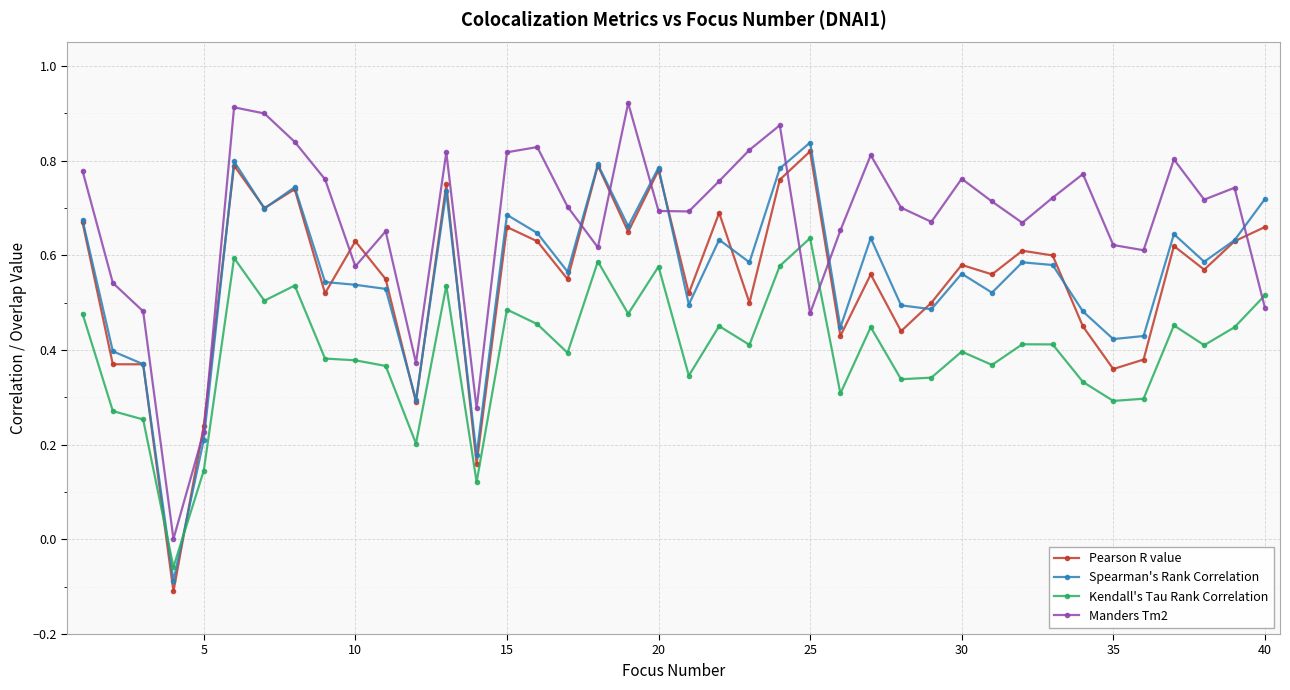

True or false: Pearson R value and Spearman's Rank Correlation cross at least once.

True